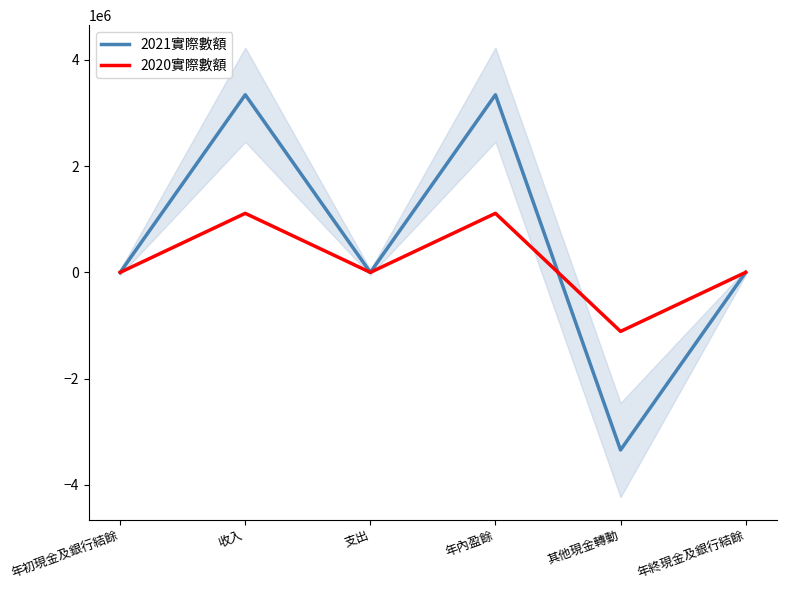

What is the minimum value shown in the chart?

-3343437